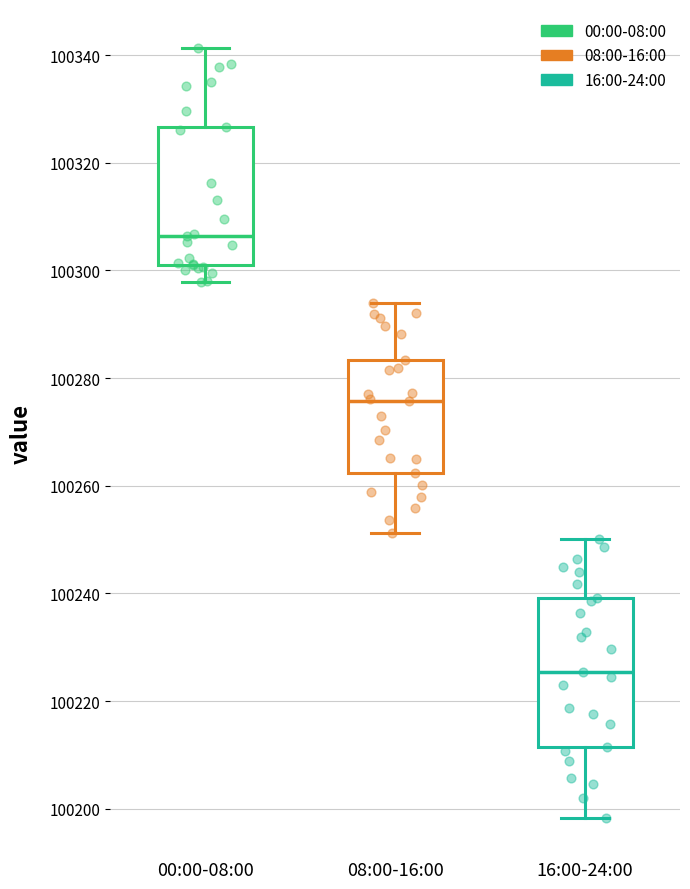

Reading left to right, read every box against the y-axis: the position of its median line, the range the box covers, and the ends of its whiskers. The values are not printed on the chart, so give them approximately, as read against the axis.

00:00-08:00: median 100306, box 100300 to 100326, whiskers 100298 to 100342
08:00-16:00: median 100276, box 100262 to 100284, whiskers 100252 to 100294
16:00-24:00: median 100226, box 100212 to 100240, whiskers 100198 to 100250